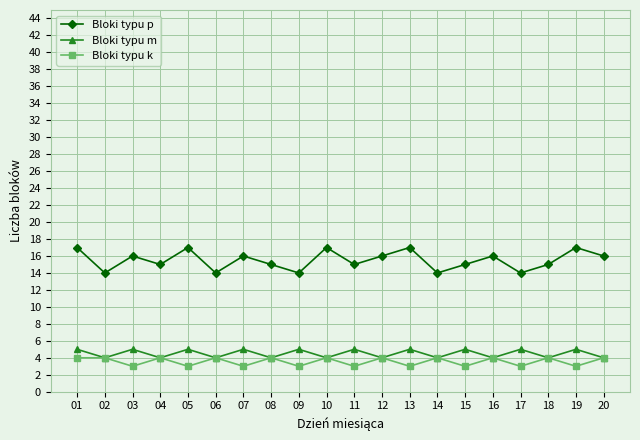

How many lines are shown in the chart?

3